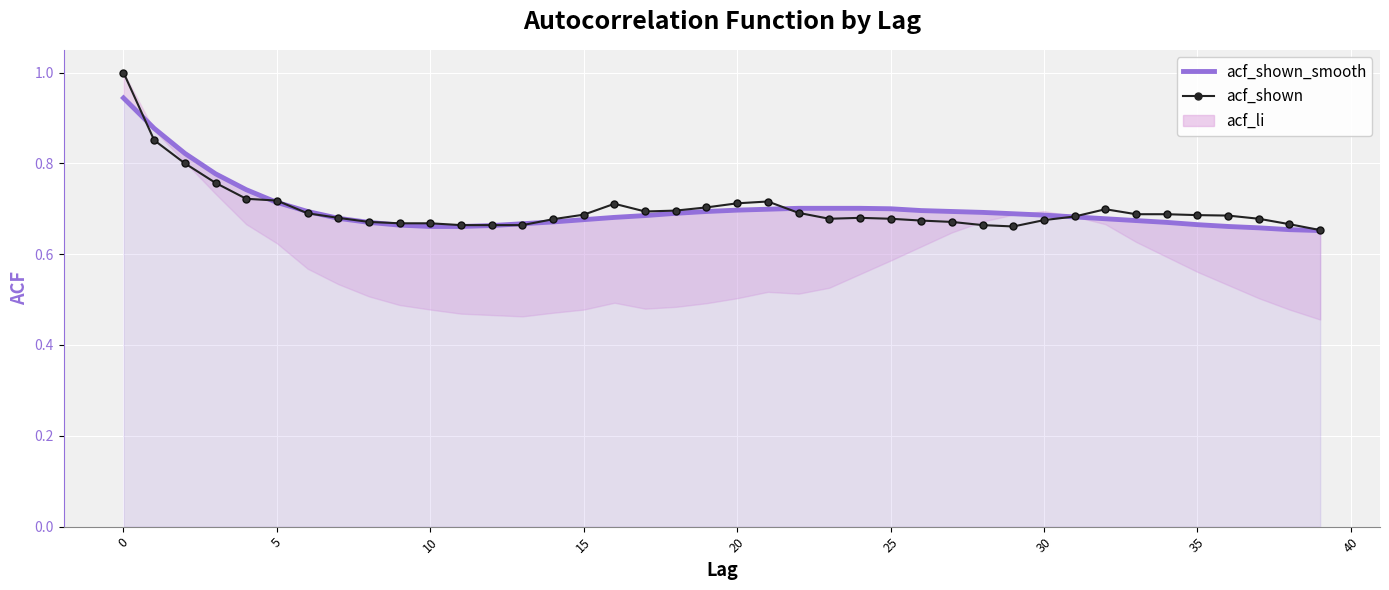

Reading right to left, transcribe all the data shown in this chart.

acf_shown_smooth: 0.7	0.7	0.7	0.7	0.7	0.7	0.7	0.7	0.7	0.7	0.7	0.7	0.7	0.7	0.7	0.7	0.7	0.7	0.7	0.7	0.7	0.7	0.7	0.7	0.7	0.7	0.7	0.7	0.7	0.7	0.7	0.7	0.7	0.7	0.7	0.7	0.8	0.8	0.9	0.9
acf_shown: 0.7	0.7	0.7	0.7	0.7	0.7	0.7	0.7	0.7	0.7	0.7	0.7	0.7	0.7	0.7	0.7	0.7	0.7	0.7	0.7	0.7	0.7	0.7	0.7	0.7	0.7	0.7	0.7	0.7	0.7	0.7	0.7	0.7	0.7	0.7	0.7	0.8	0.8	0.9	1.0